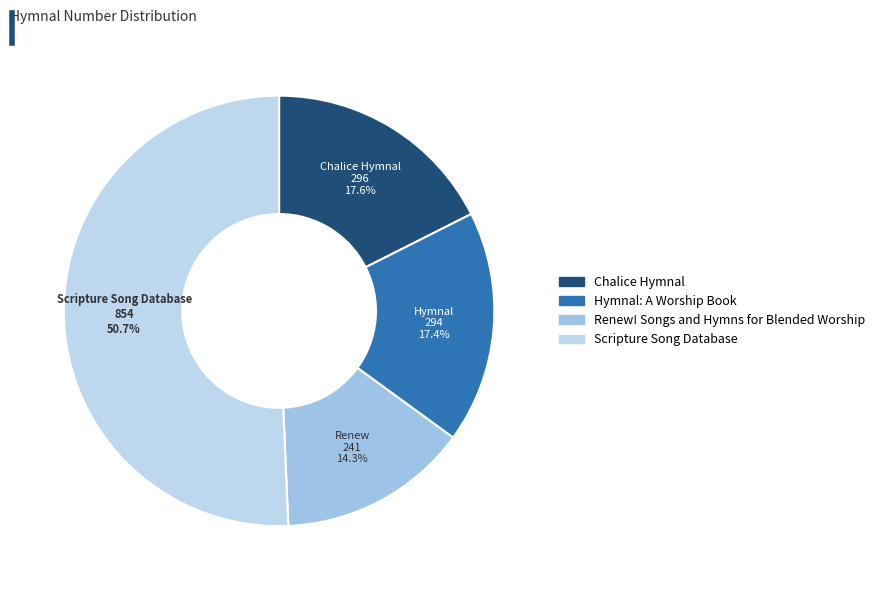

The Scripture Song Database slice represents 51% of the pie. True or false?

True